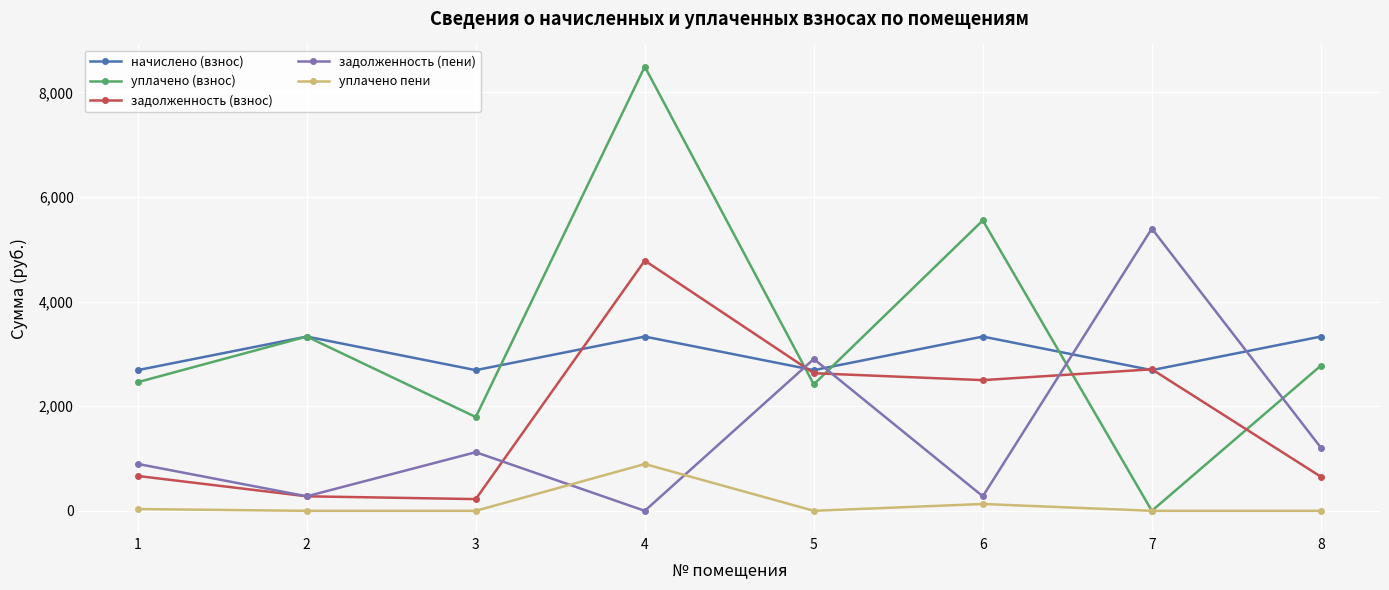

What is the difference between the maximum and minimum values in the задолженность (пени) series?

5394.4